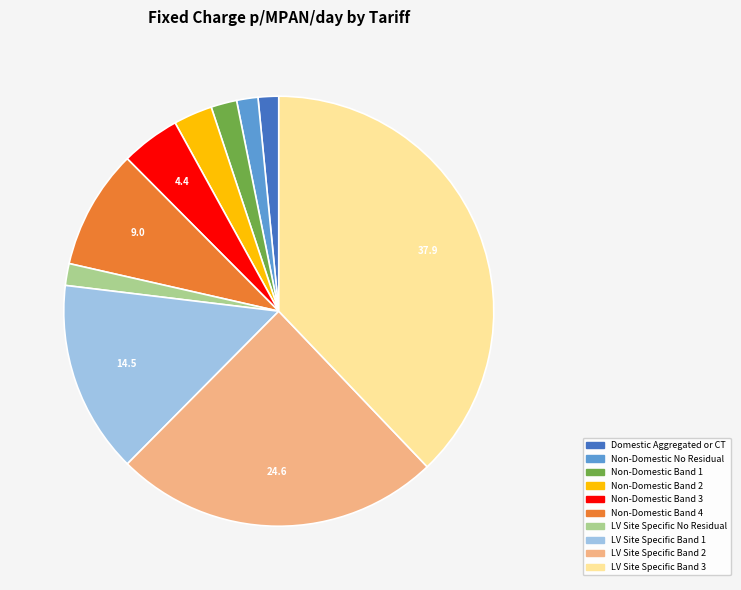

Do LV Site Specific Band 3 and Non-Domestic Band 1 together represent more than half of the pie?

No